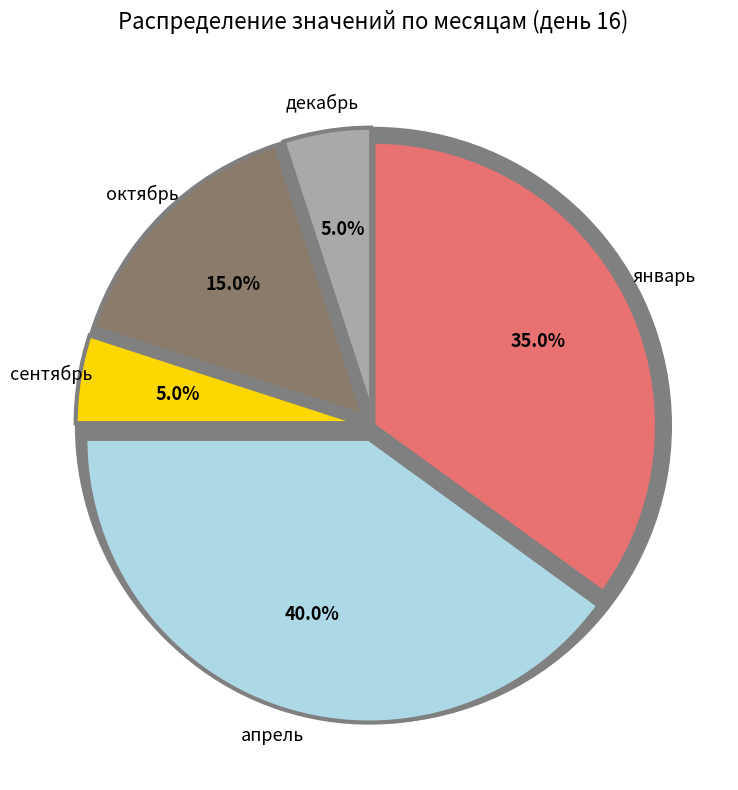

What percentage is the сентябрь slice, to the nearest percent?

5%